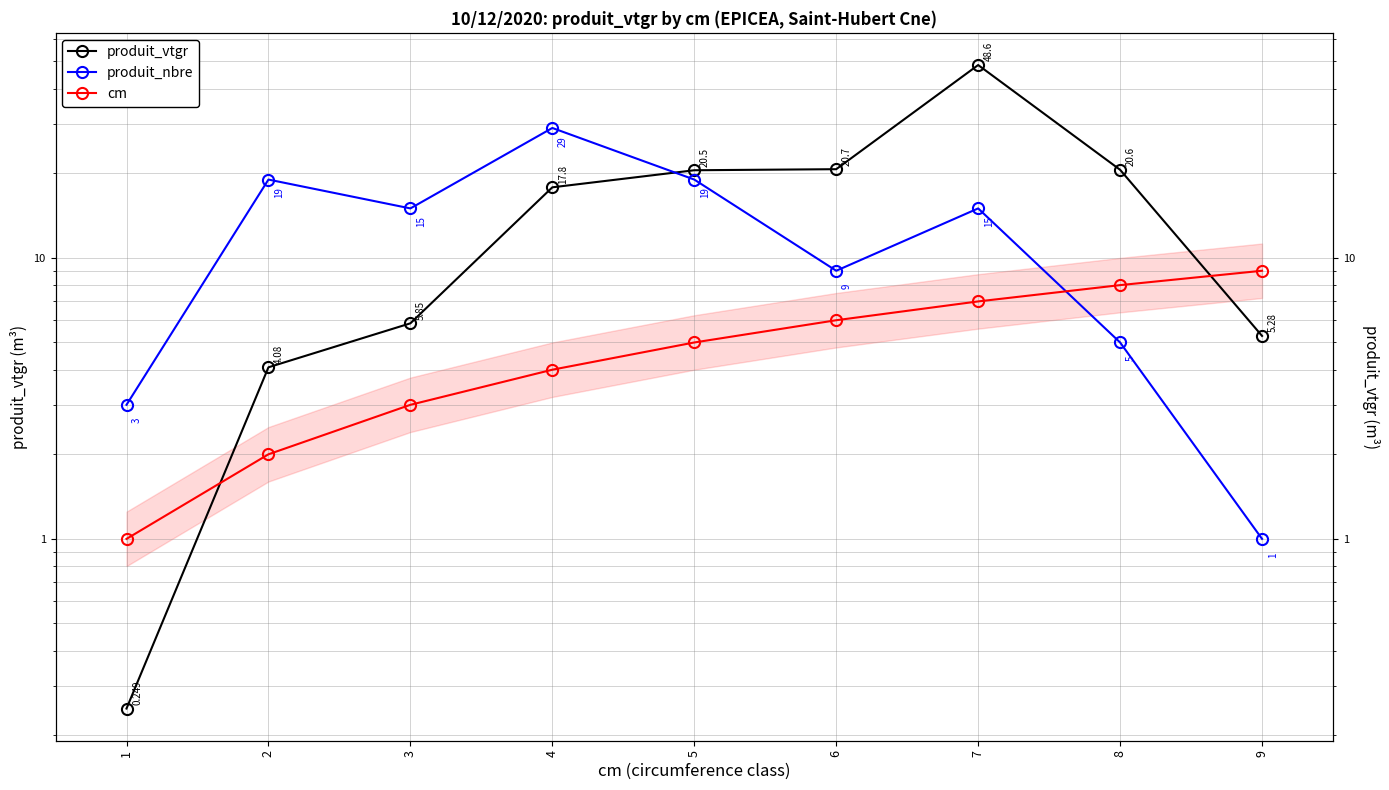

What is the greatest value displayed?

48.6